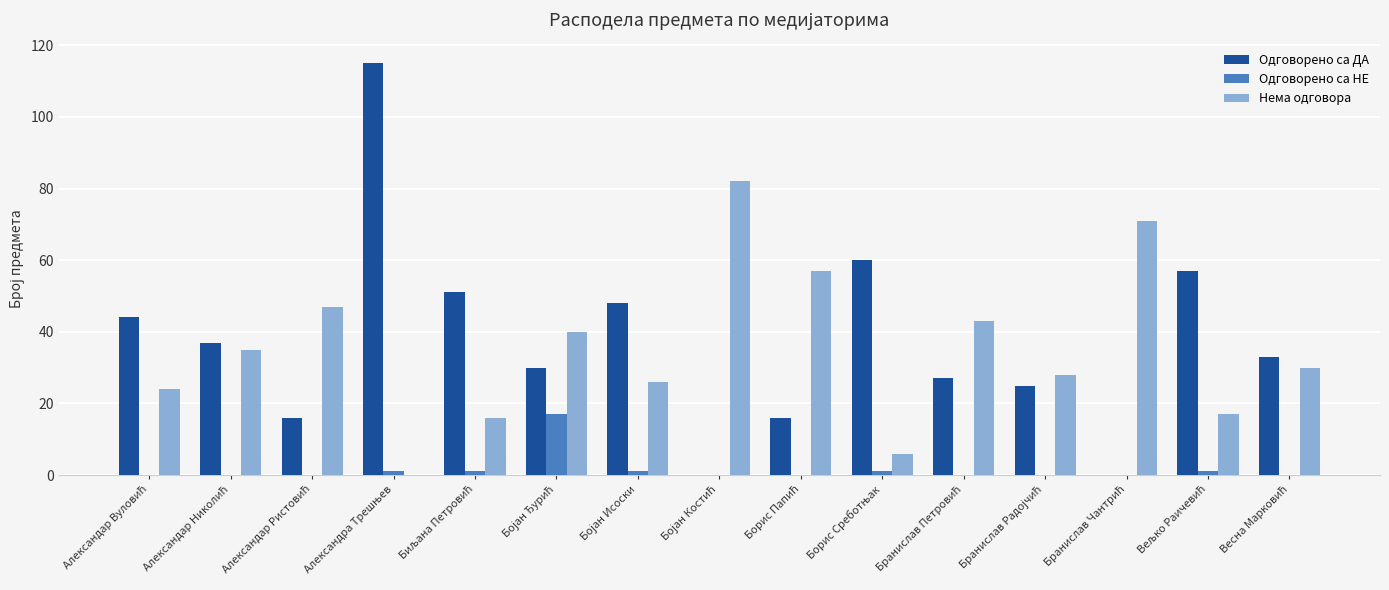

What is the maximum value shown in the chart?

115